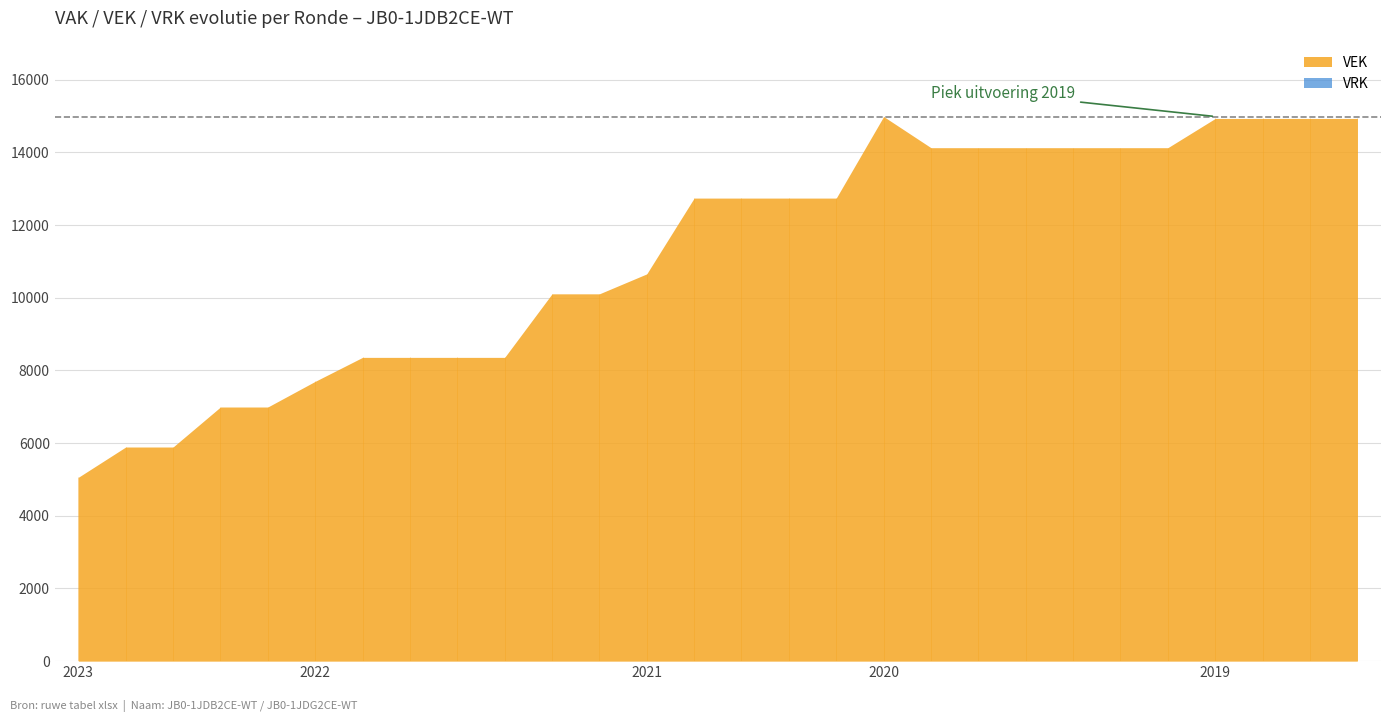

The value of VEK at 2022 Opmaak ontwerp is 10109. True or false?

True